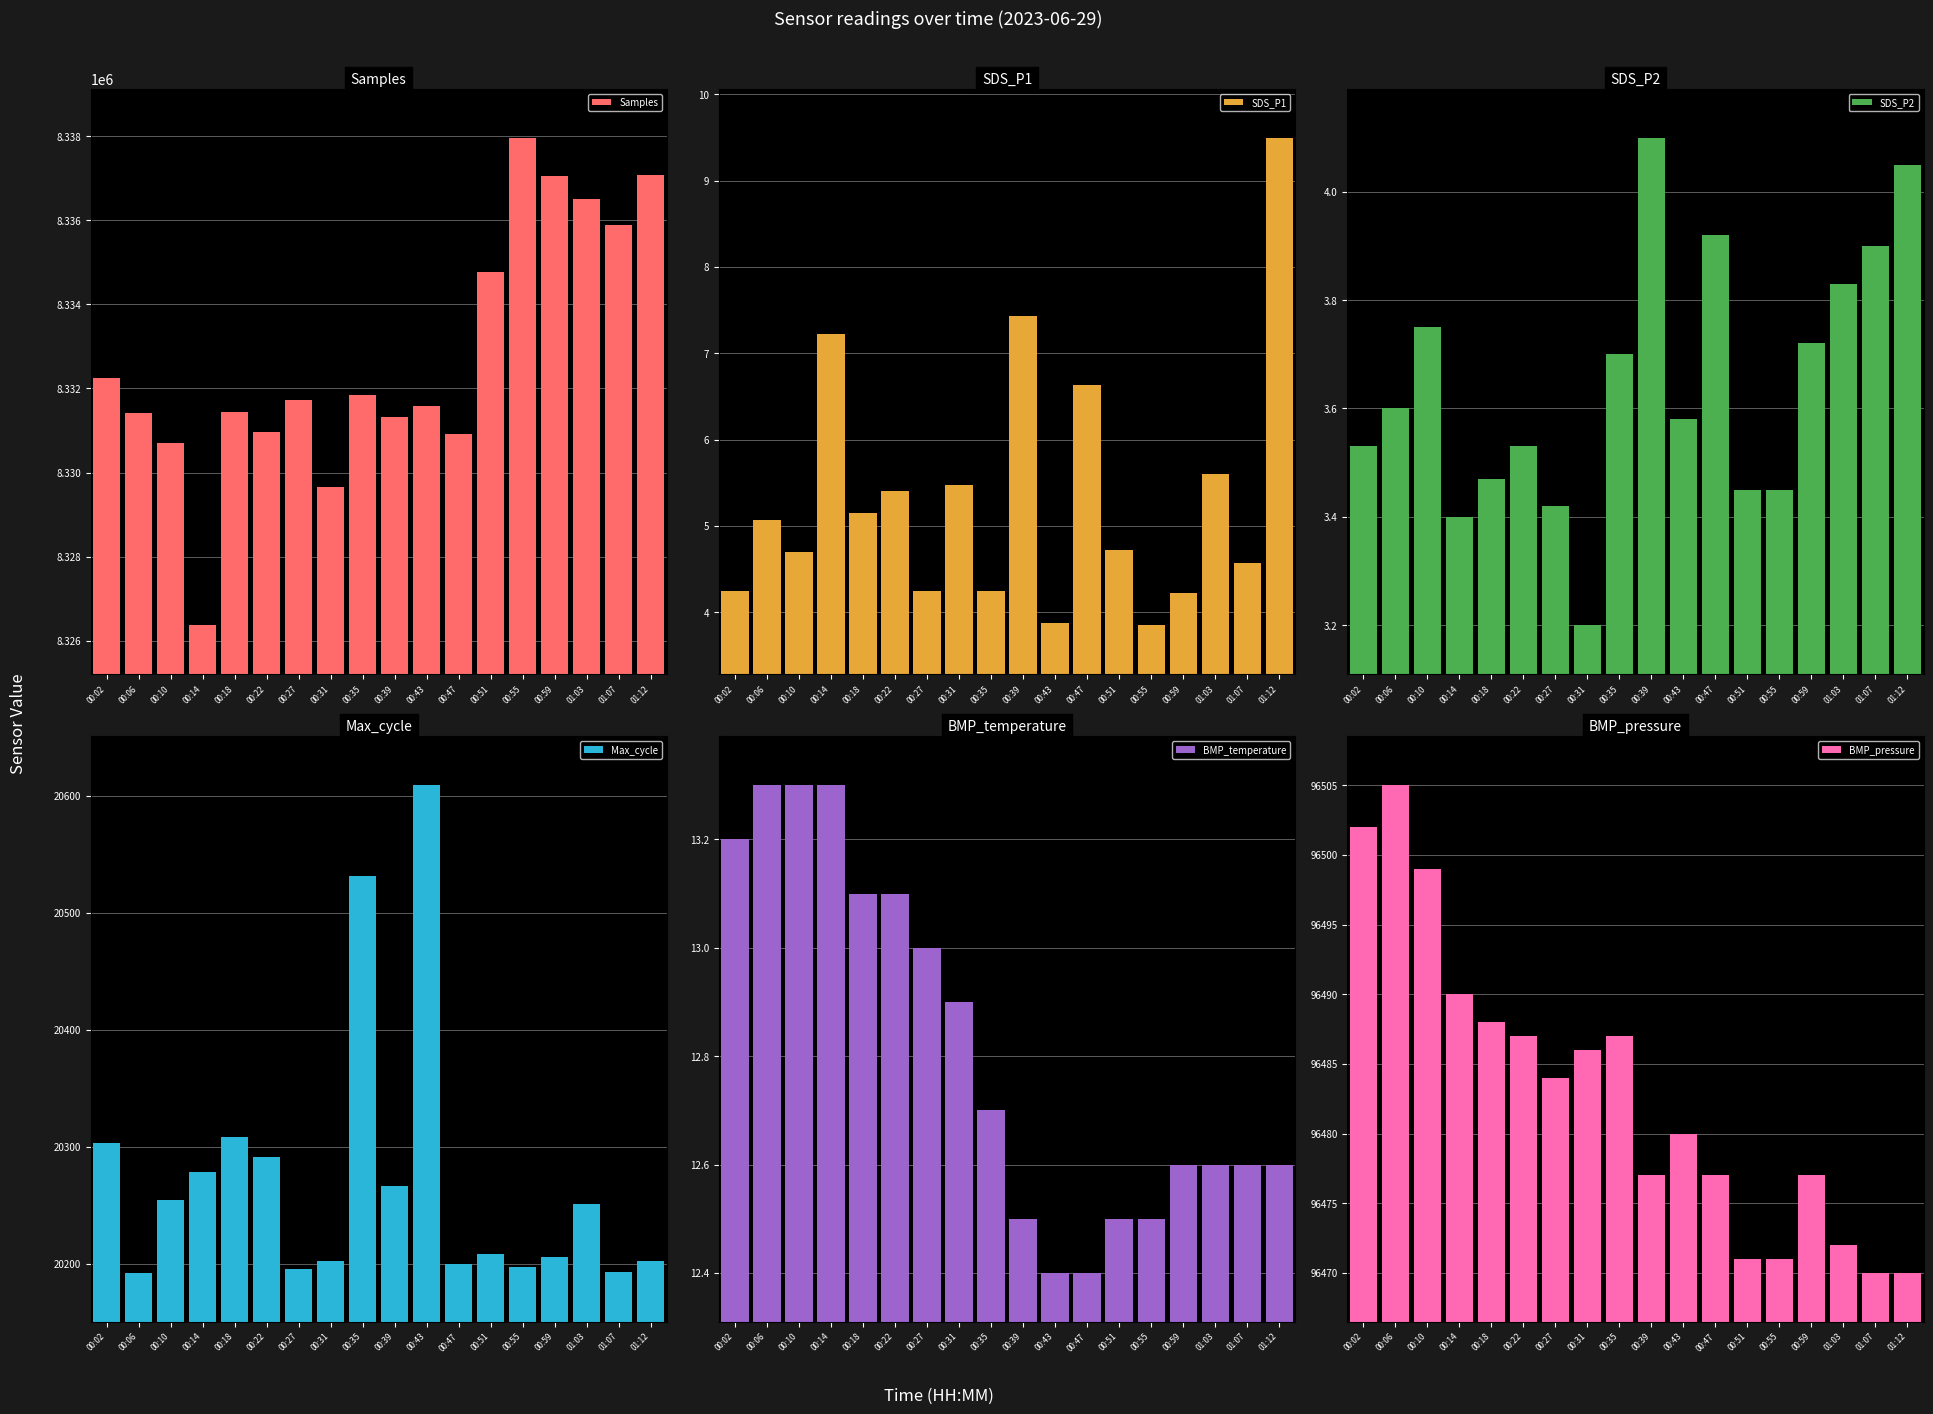

How many values in the Max_cycle series are below 20251?

9